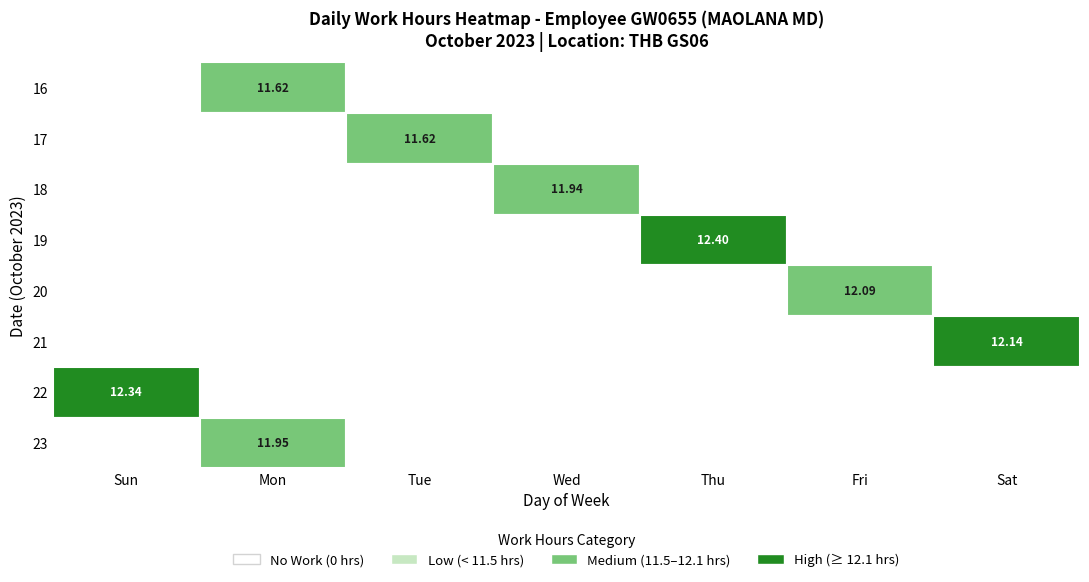

What is the highest value of the 17 series?

11.6